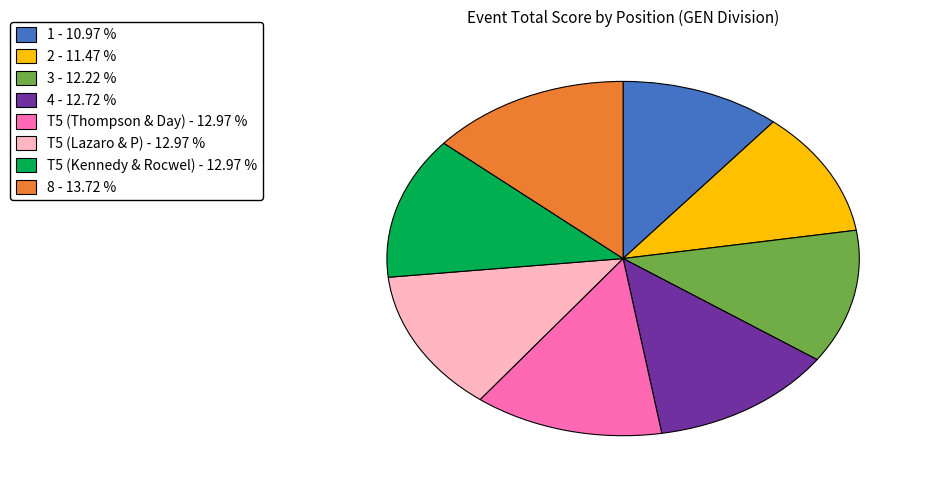

What is the ratio of the value at 3 to the value at 1?

1.1